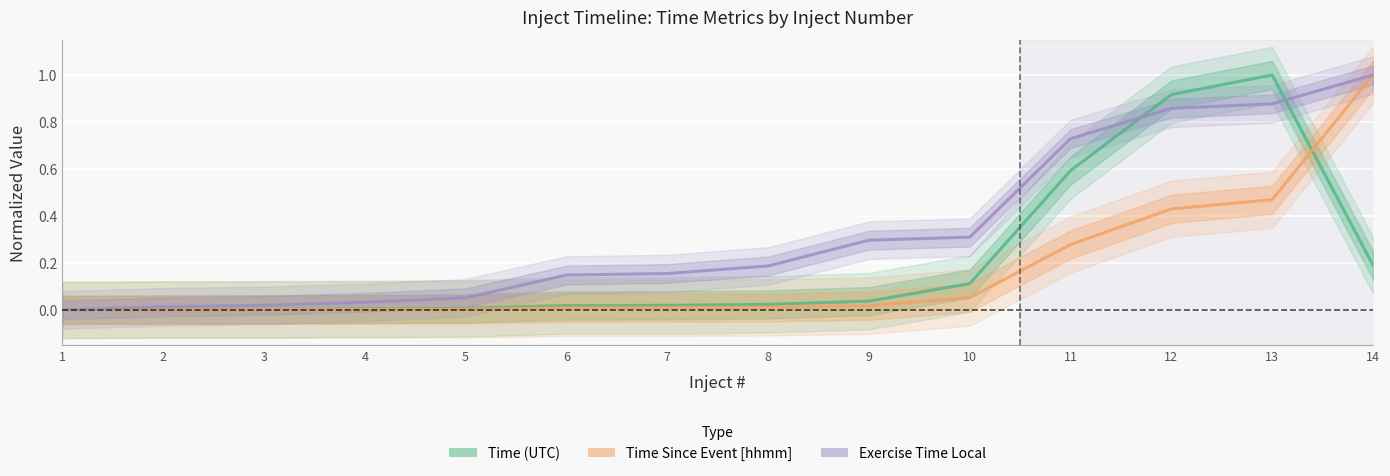

Reading left to right, what are all the values shown in this chart?

Time (UTC): 1=0.0	2=0.0	3=0.0	4=0.0	5=0.0	6=0.0	7=0.0	8=0.0	9=0.0	10=0.1	11=0.6	12=0.9	13=1.0	14=0.2
Time Since Event [hhmm]: 1=0.0	2=0.0	3=0.0	4=0.0	5=0.0	6=0.0	7=0.0	8=0.0	9=0.0	10=0.1	11=0.3	12=0.4	13=0.5	14=1.0
Exercise Time Local: 1=0.0	2=0.0	3=0.0	4=0.0	5=0.1	6=0.1	7=0.2	8=0.2	9=0.3	10=0.3	11=0.7	12=0.9	13=0.9	14=1.0